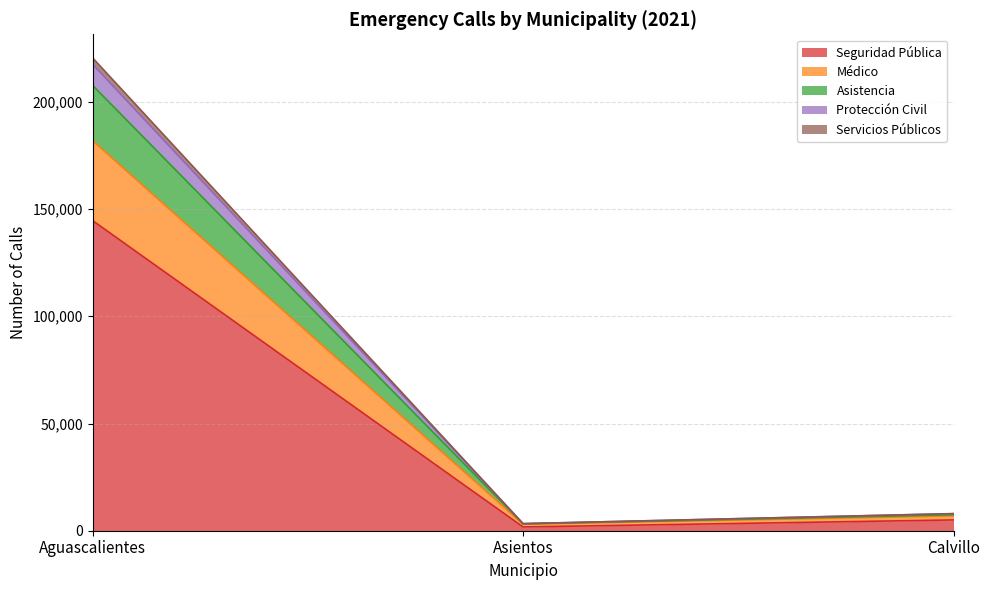

What is the maximum value for Seguridad Pública?

144612